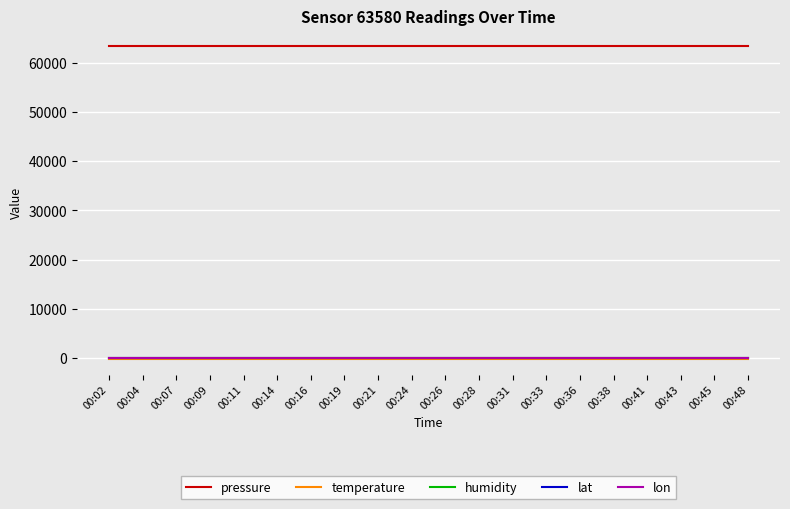

True or false: humidity and lon intersect in this chart.

False